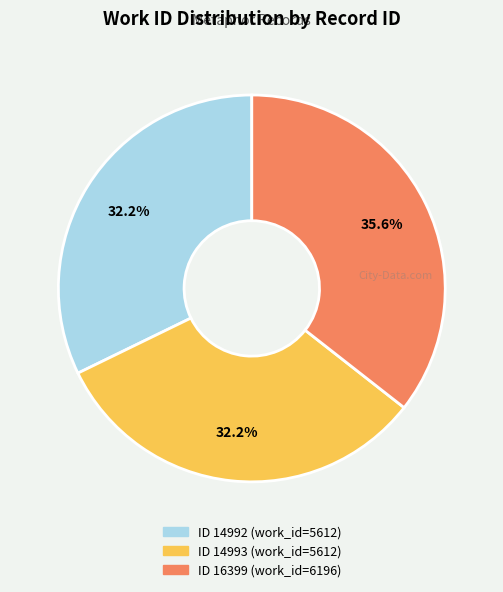

Is there a majority slice in this chart?

No